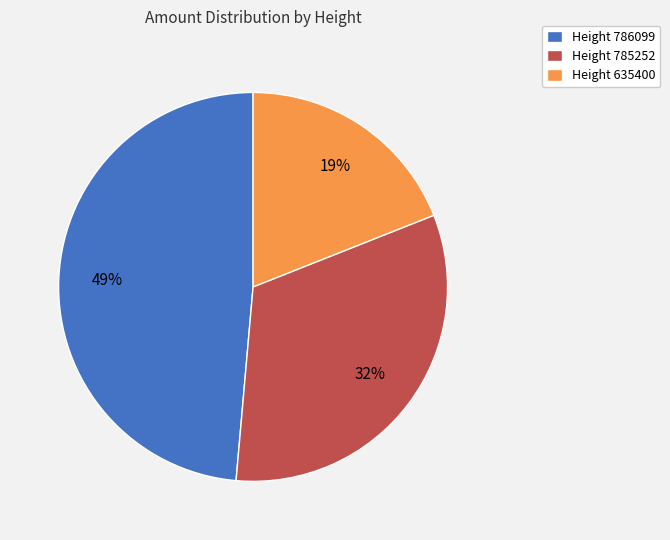

What is the smallest slice in the pie chart?

Height 635400